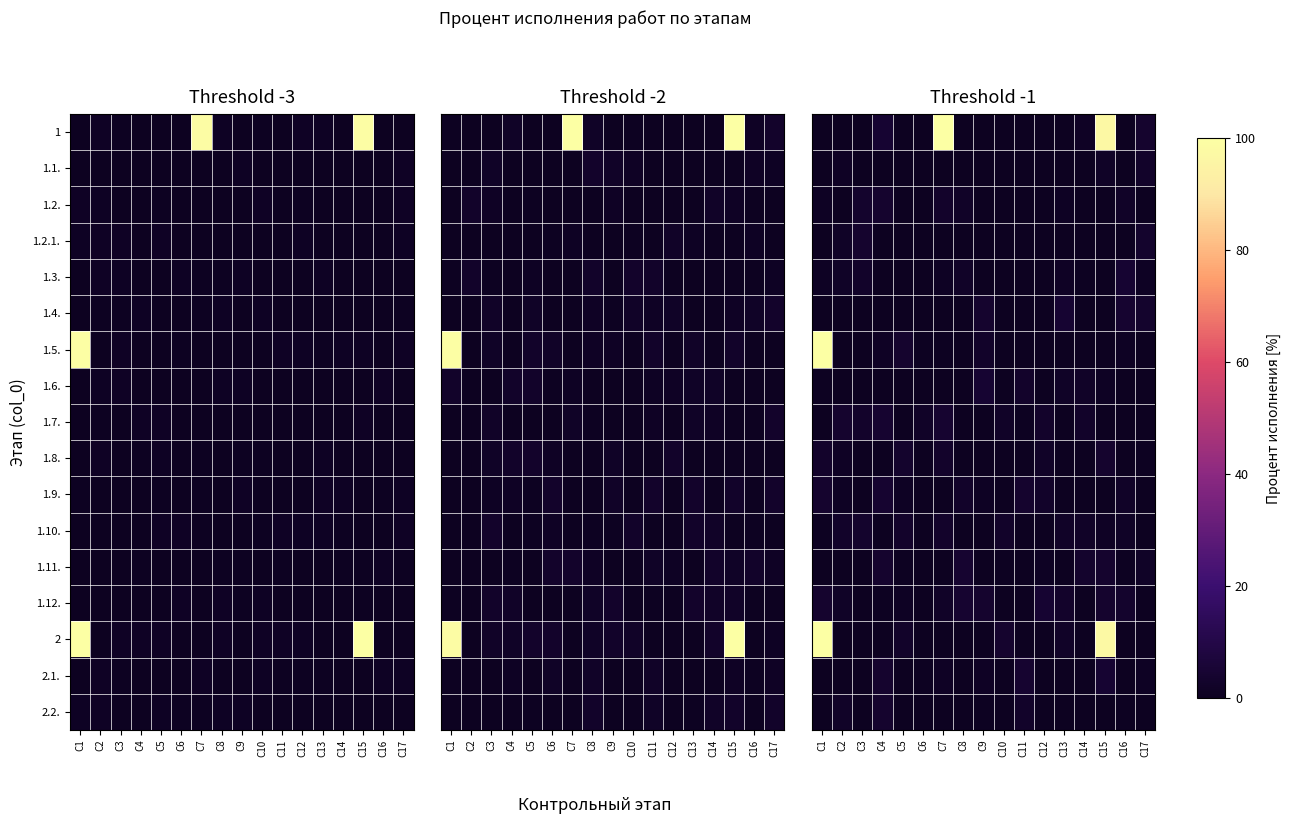

What is the difference between the highest and lowest values at C13?

4.3